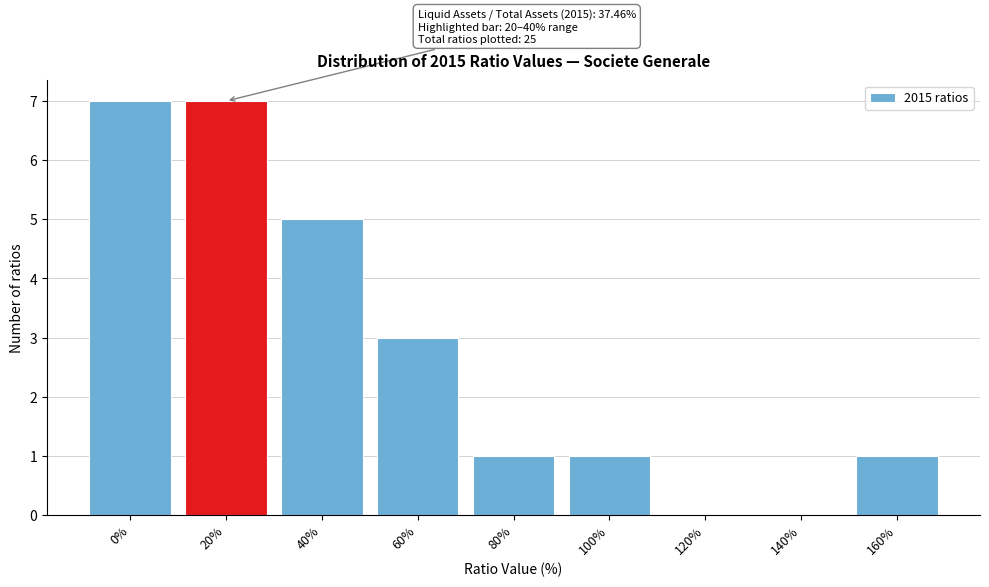

Reading left to right, list all the values displayed in this chart.

0%=7	20%=7	40%=5	60%=3	80%=1	100%=1	120%=0	140%=0	160%=1